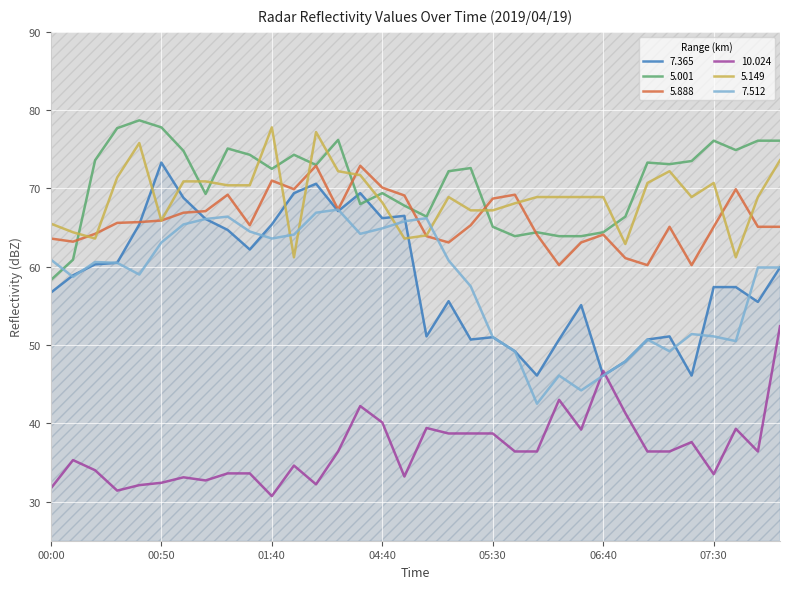

What is the label of the 33rd point from the left?

07:50